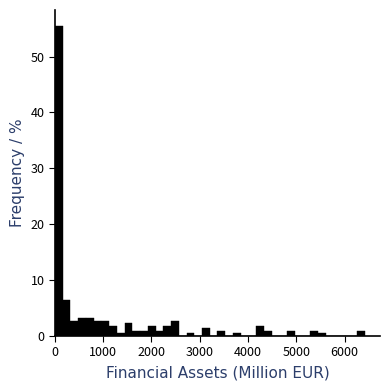

Read against the x-axis, roughly where is the centre of the tallest bar?

100